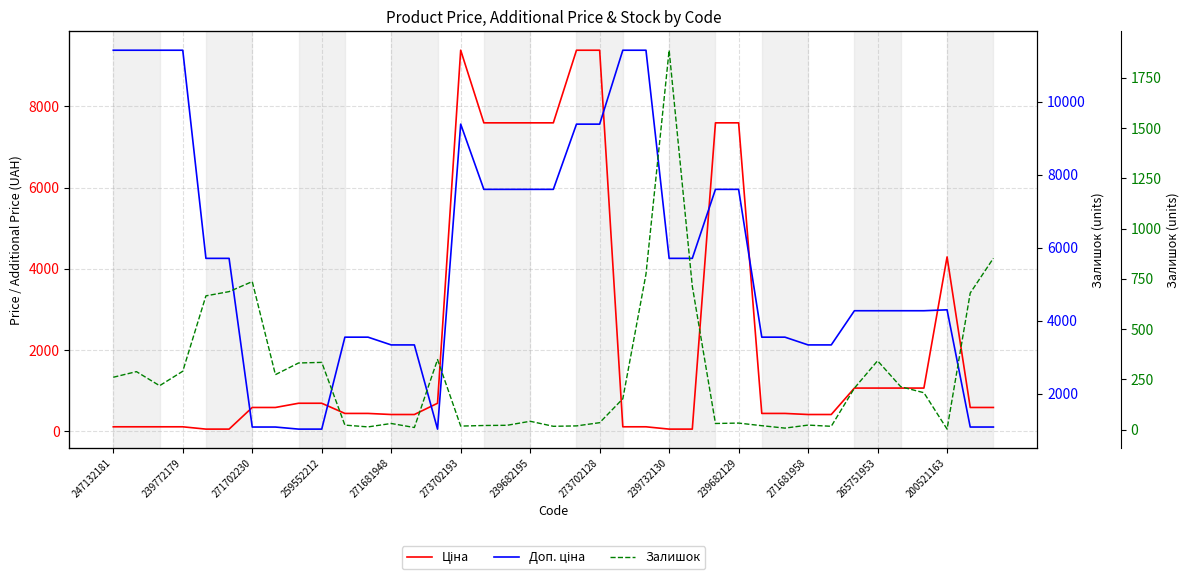

What is the spread (max minus min) of values at 22?

11295.9